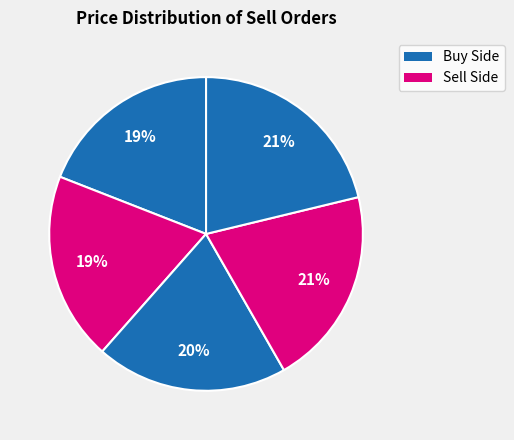

How many segments does this pie chart have?

5